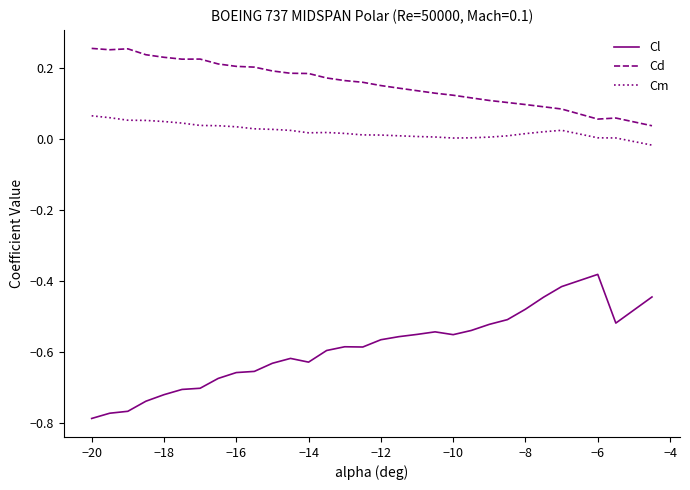

List the series in order of their overall mean, lowest first.

Cl, Cm, Cd